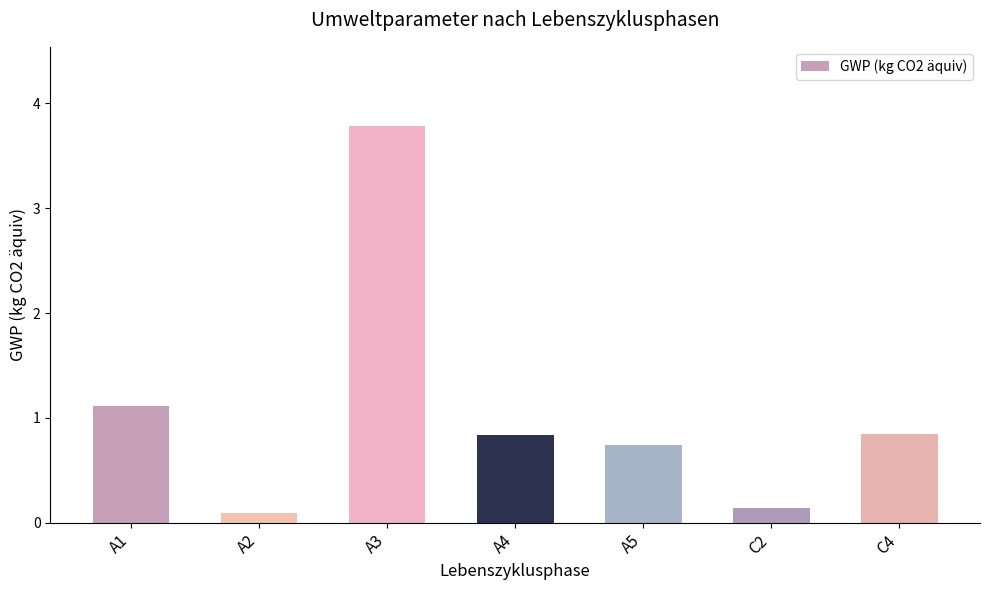

Which has a higher value, A2 or A3?

A3